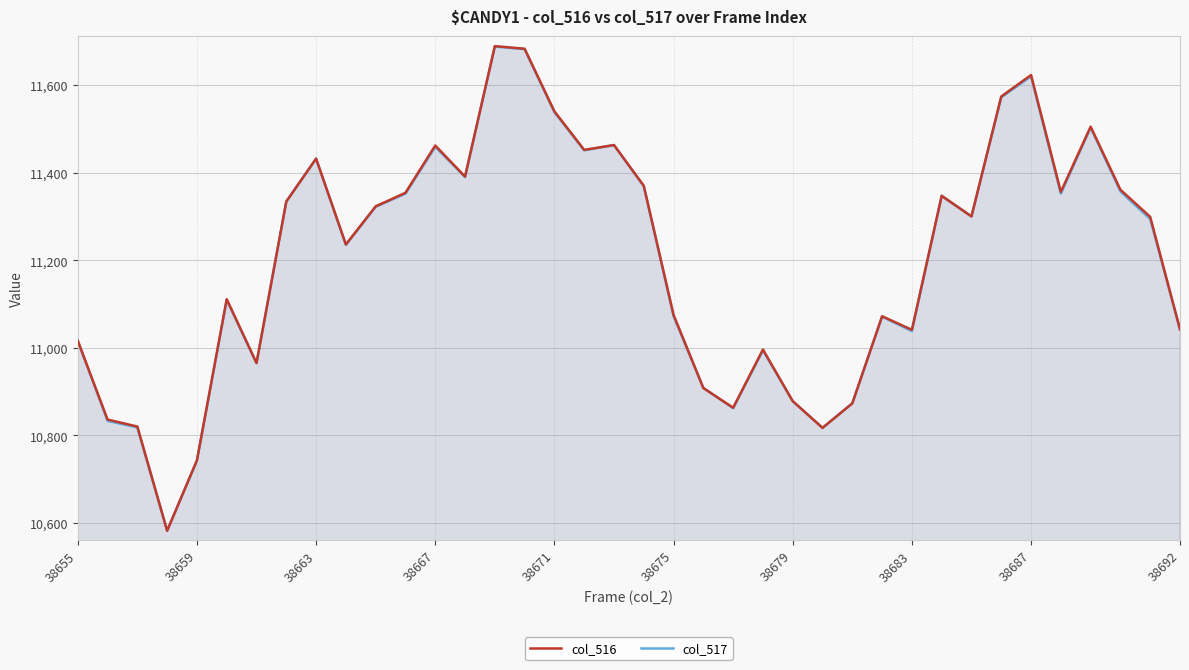

What is the value of the col_517 point at the 13th from the left?

11459